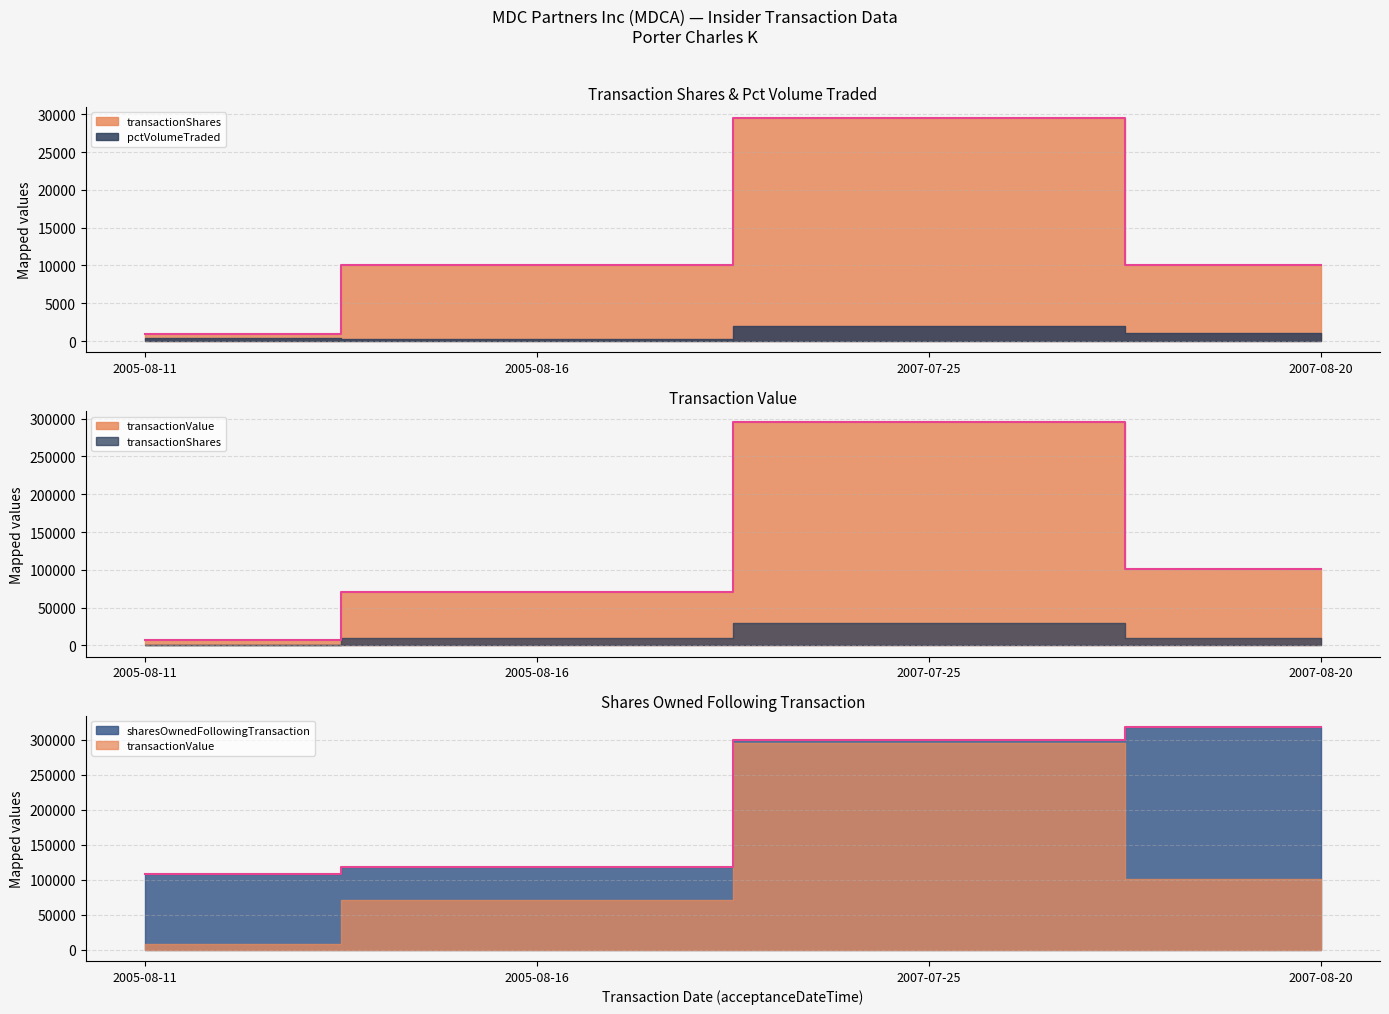

True or false: transactionValue and sharesOwnedFollowingTransaction cross at least once.

False